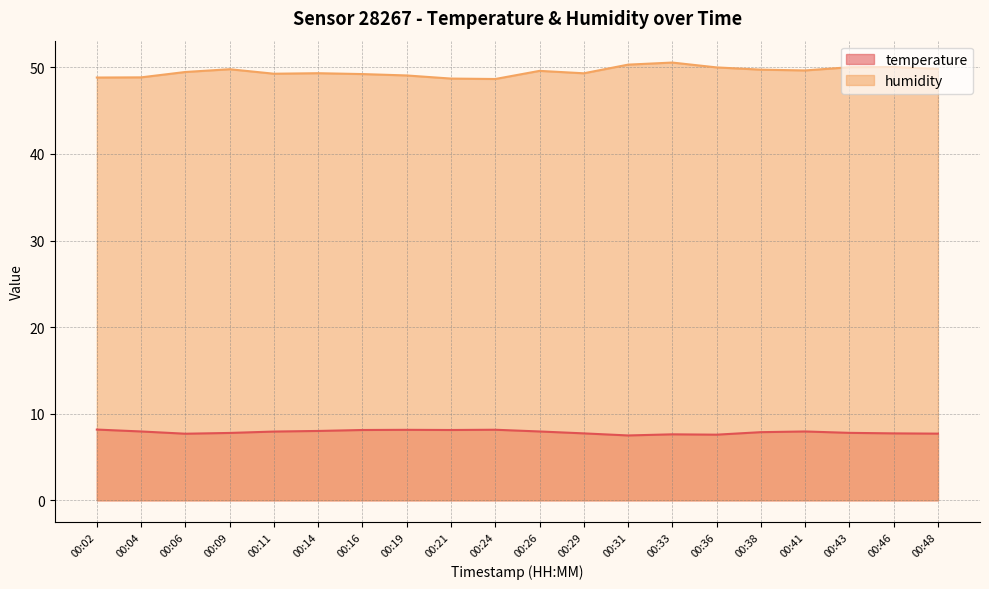

True or false: humidity has a value of 50.6 at 00:33.

True